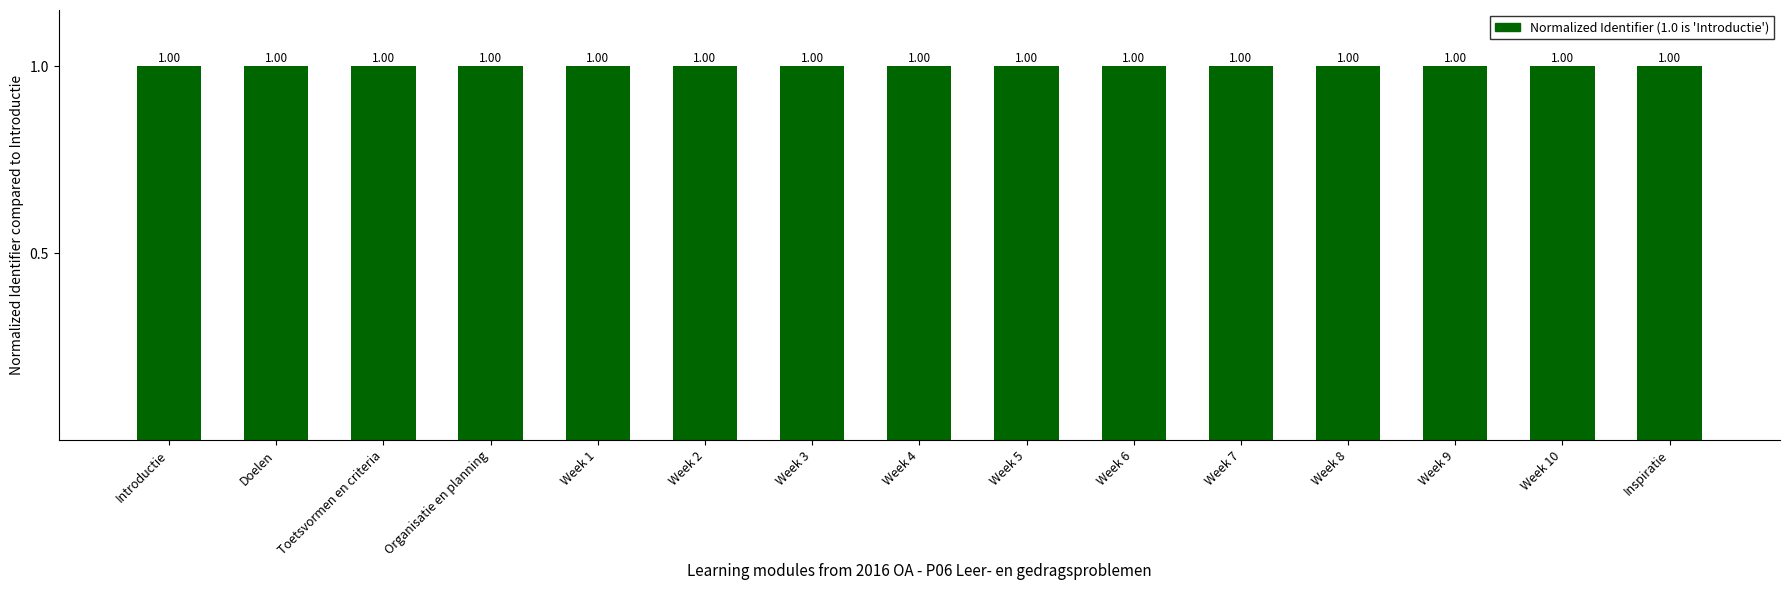

What is the ratio of the value at Week 8 to the value at Doelen?

1.0